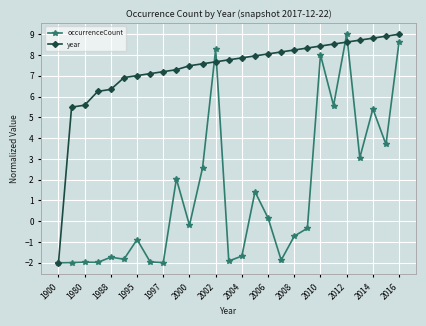

What is the lowest value of the year series?

-2.0